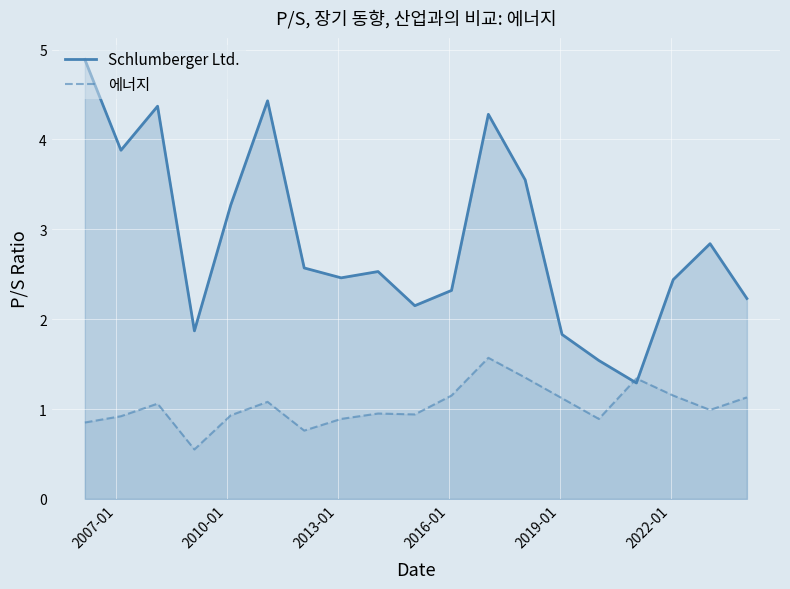

Reading left to right, what are all the values shown in this chart?

Schlumberger Ltd.: 4.9	3.9	4.4	1.9	3.3	4.4	2.6	2.5	2.5	2.1	2.3	4.3	3.5	1.8	1.5	1.3	2.4	2.8	2.2
에너지: 0.8	0.9	1.1	0.6	0.9	1.1	0.8	0.9	0.9	0.9	1.1	1.6	1.4	1.1	0.9	1.3	1.1	1.0	1.1